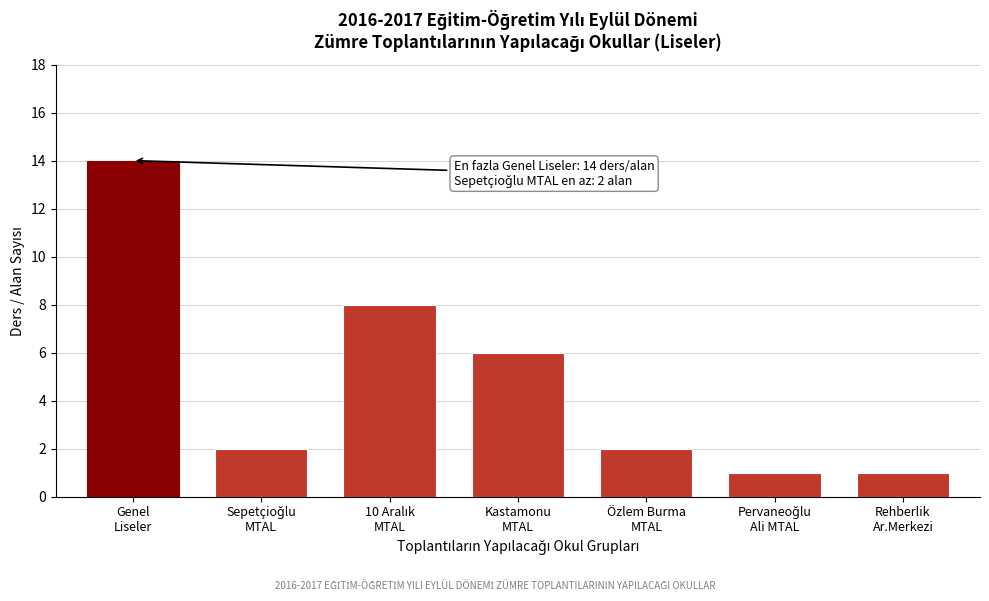

Reading left to right, transcribe all the data shown in this chart.

14	2	8	6	2	1	1